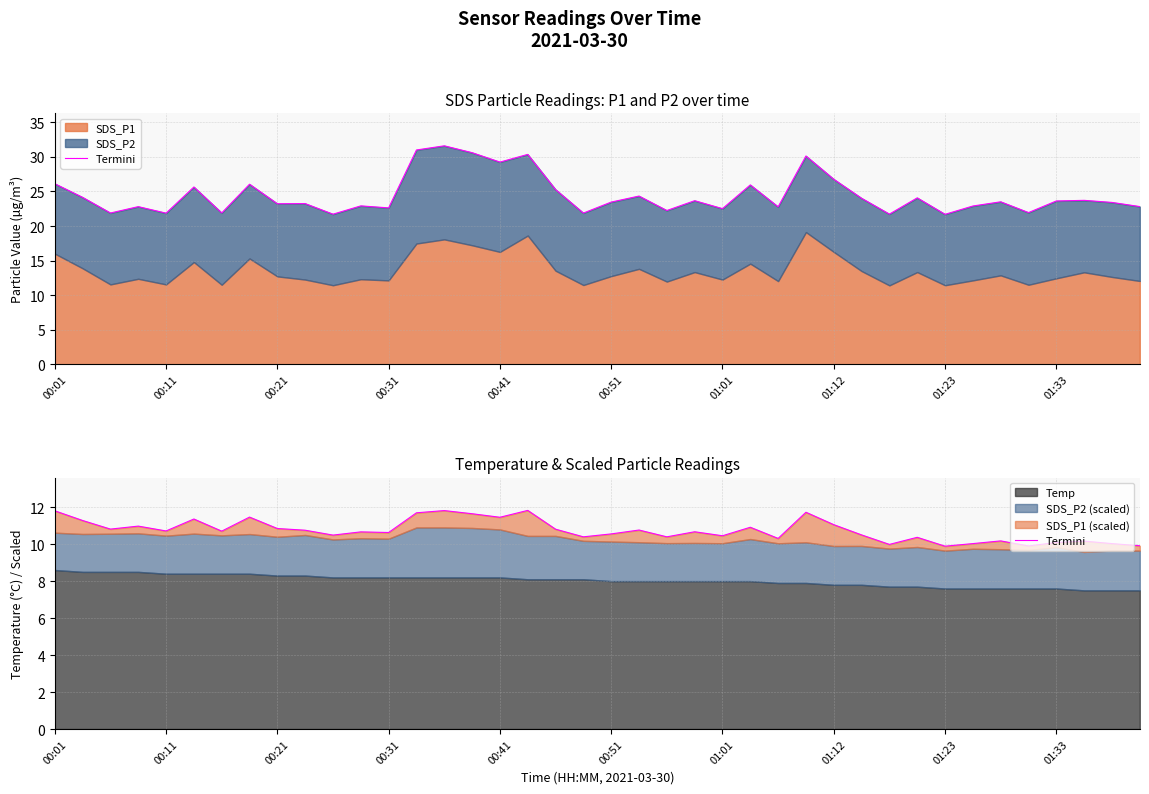

Does the chart display data point markers on the line(s)?

No